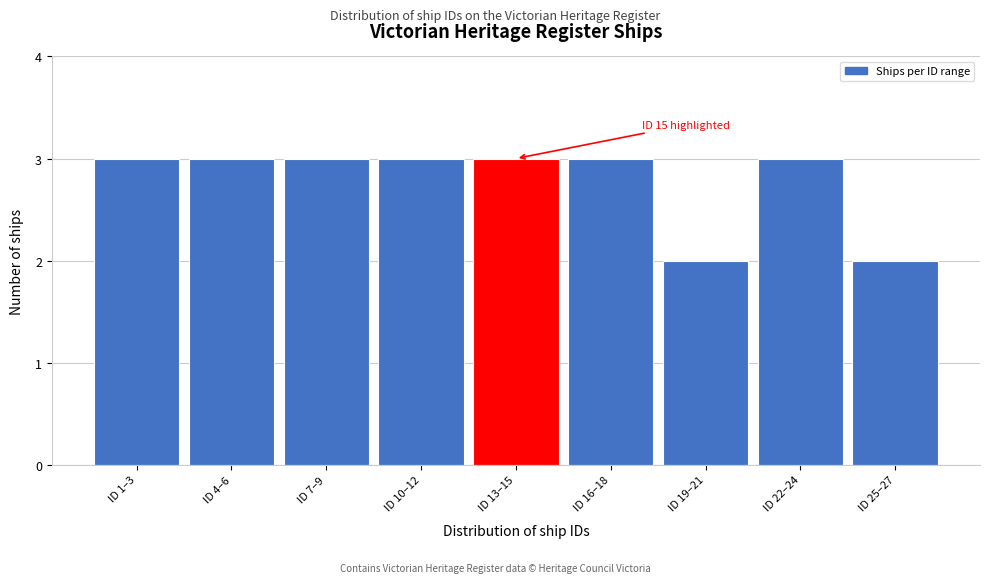

Reading left to right, what are all the values shown in this chart?

3	3	3	3	3	3	2	3	2